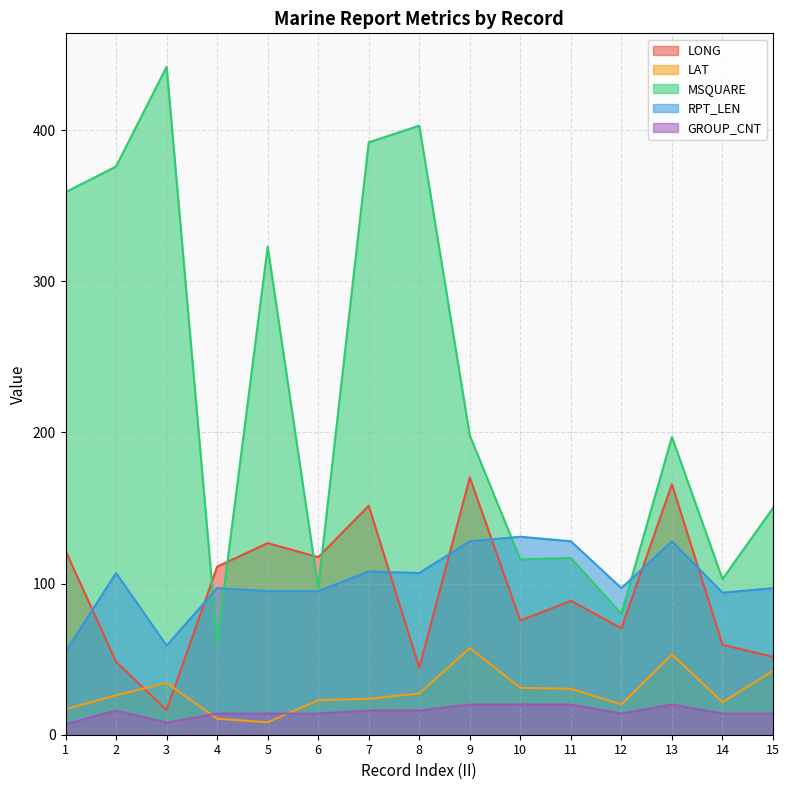

List the series in order of their peak value, highest first.

MSQUARE, LONG, RPT_LEN, LAT, GROUP_CNT